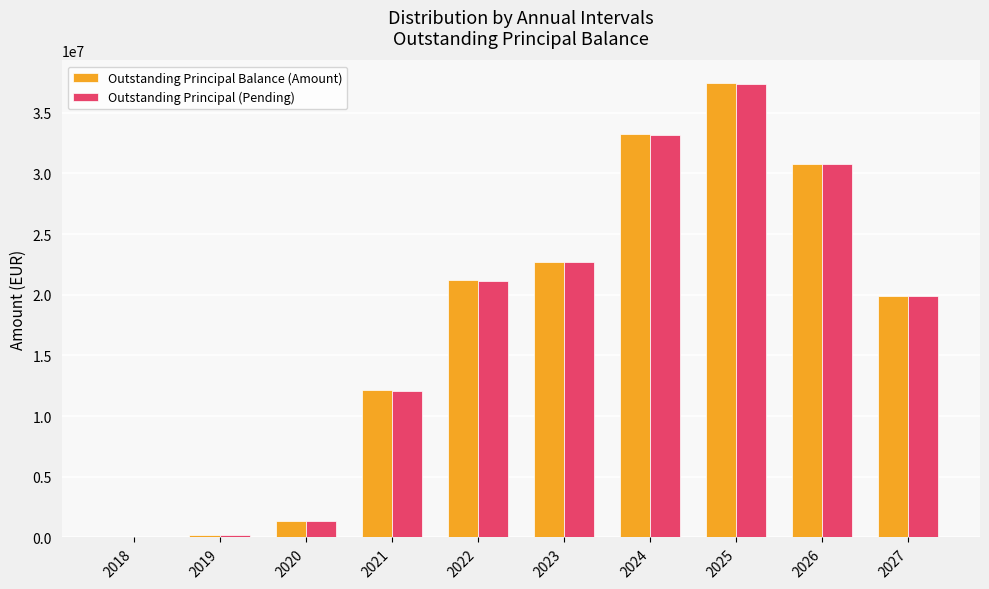

Are the bars grouped side by side (vs. stacked)?

Yes